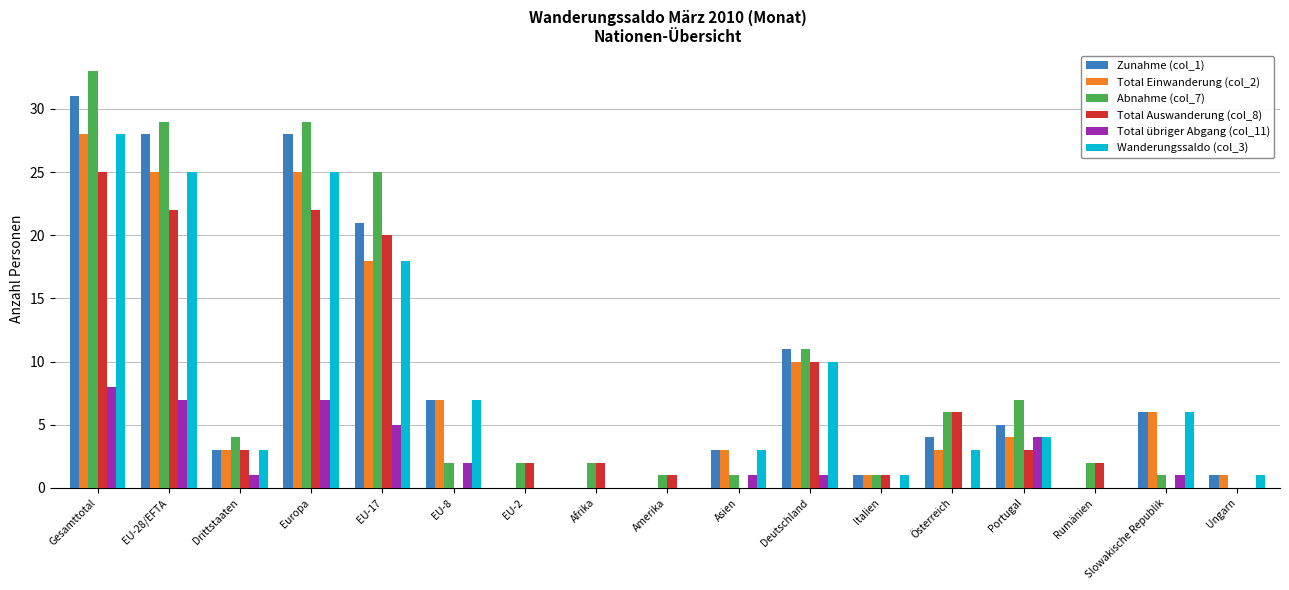

At which label does Abnahme (col_7) reach its peak?

Gesamttotal